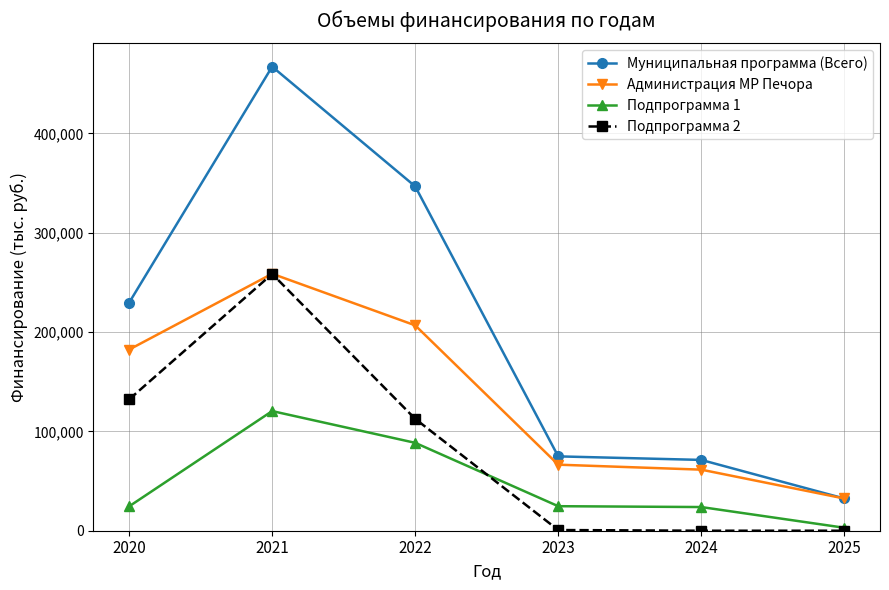

What is the value of the Администрация МР Печора point at the 6th from the left?

32440.8